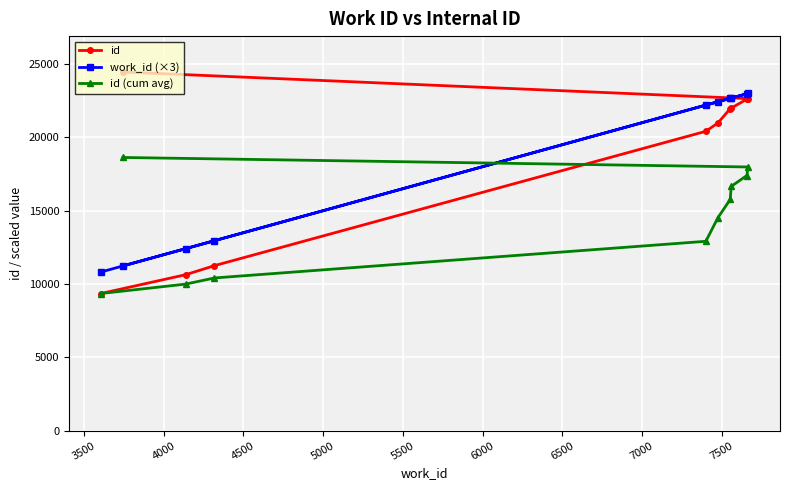

Is this an area chart (filled region under the line)?

No